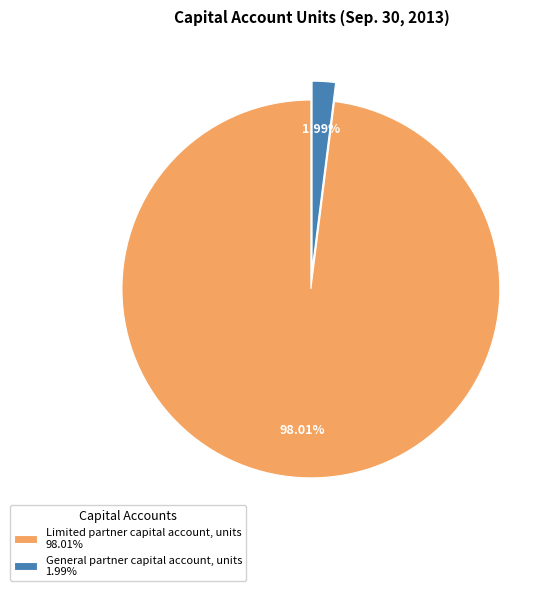

How many slices are in this pie chart?

2